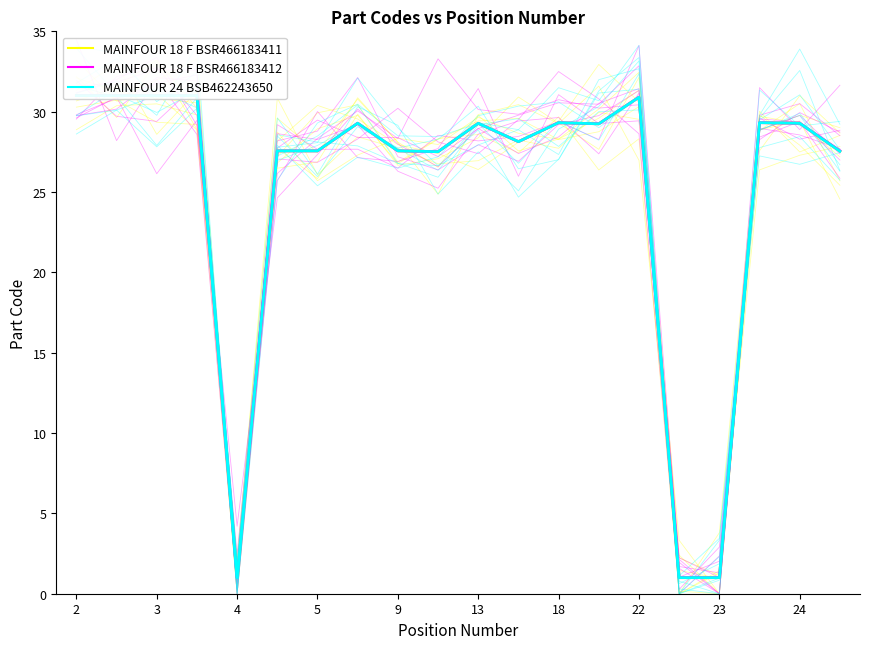

Is this an area chart (filled region under the line)?

No